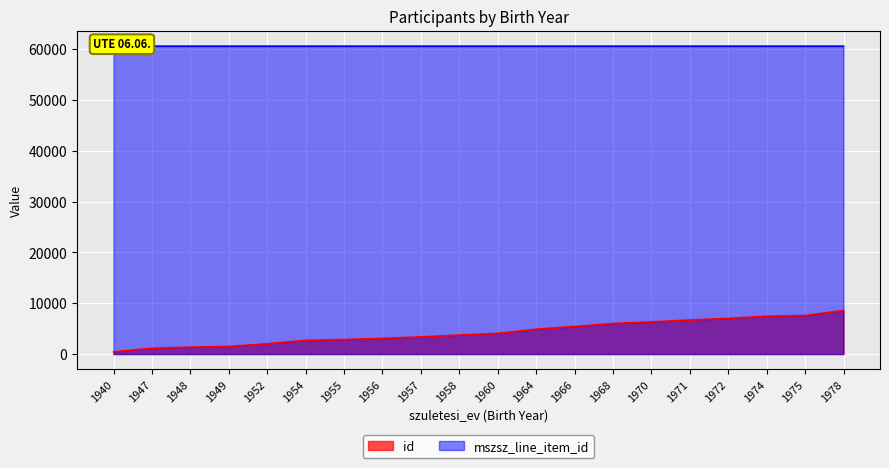

What is the average value of the id series?

4311